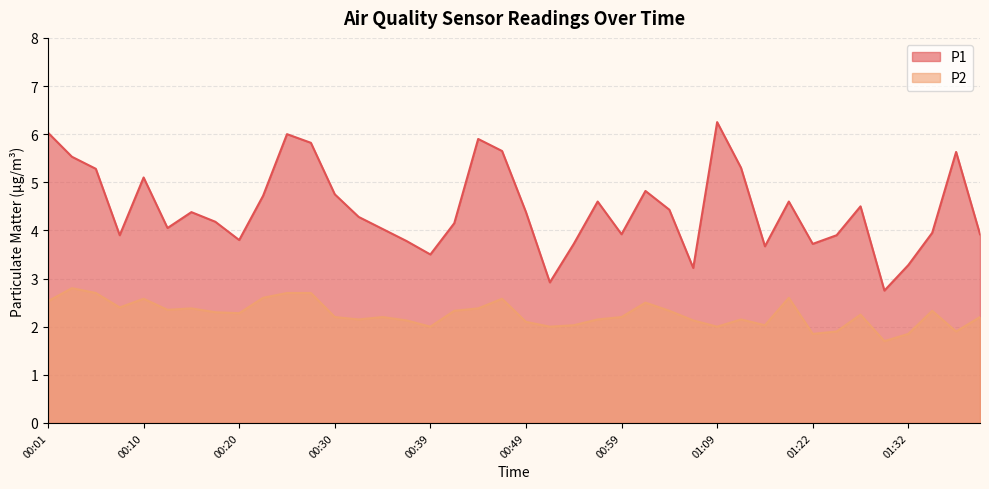

What is the total value across all series at 01:24?

5.8